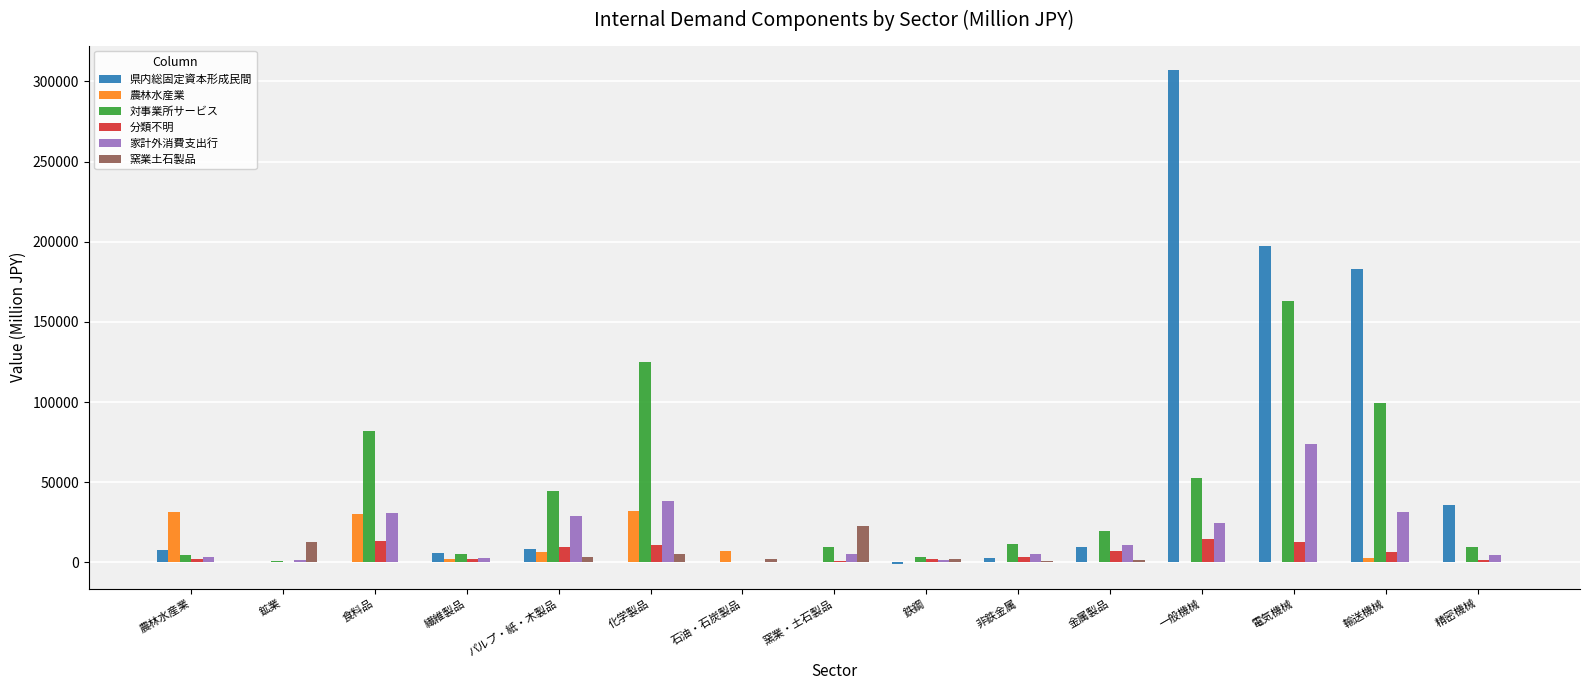

What is the maximum value shown in the chart?

306920